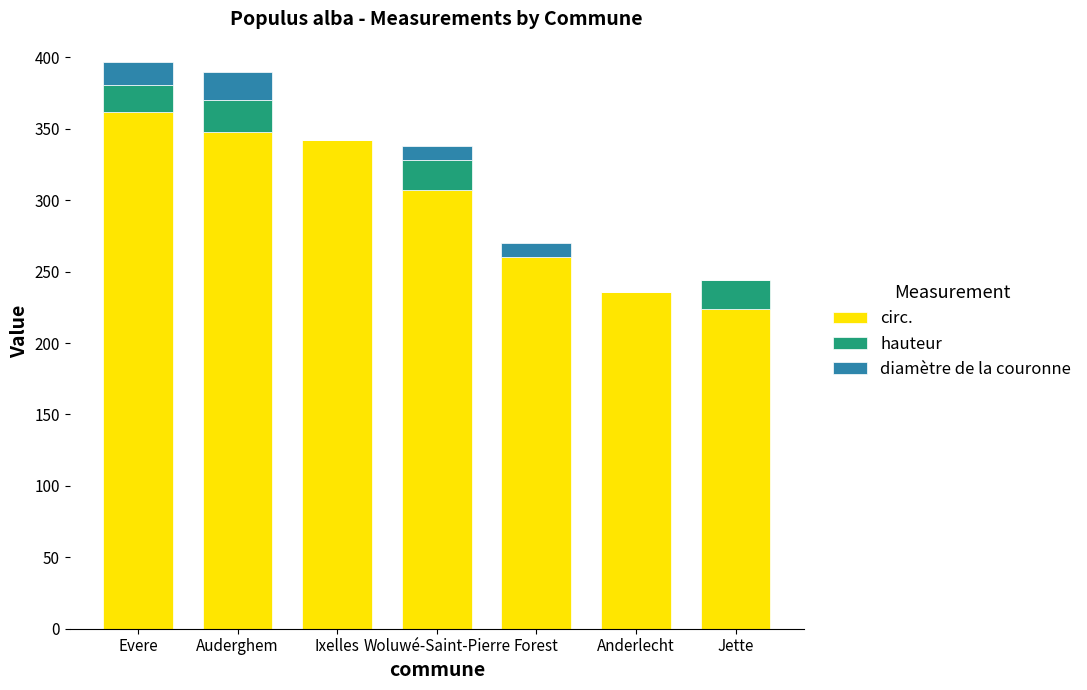

What is the total value across all series at Ixelles?

342